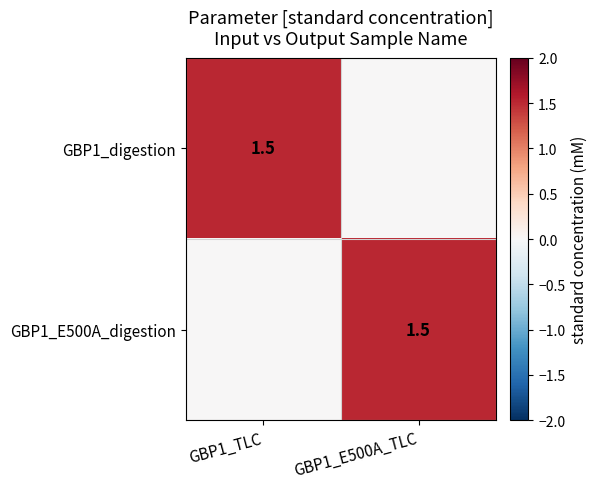

The GBP1_E500A_digestion series shows 0.5 at GBP1_E500A_TLC. True or false?

False